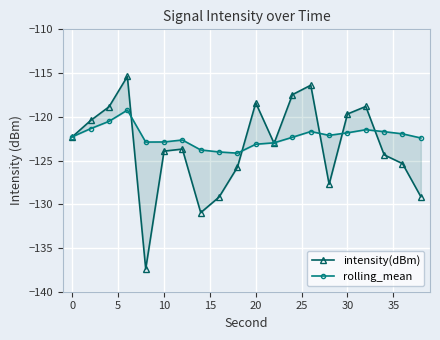

What is the sum of the intensity(dBm) values at 0 and 5?

-239.3